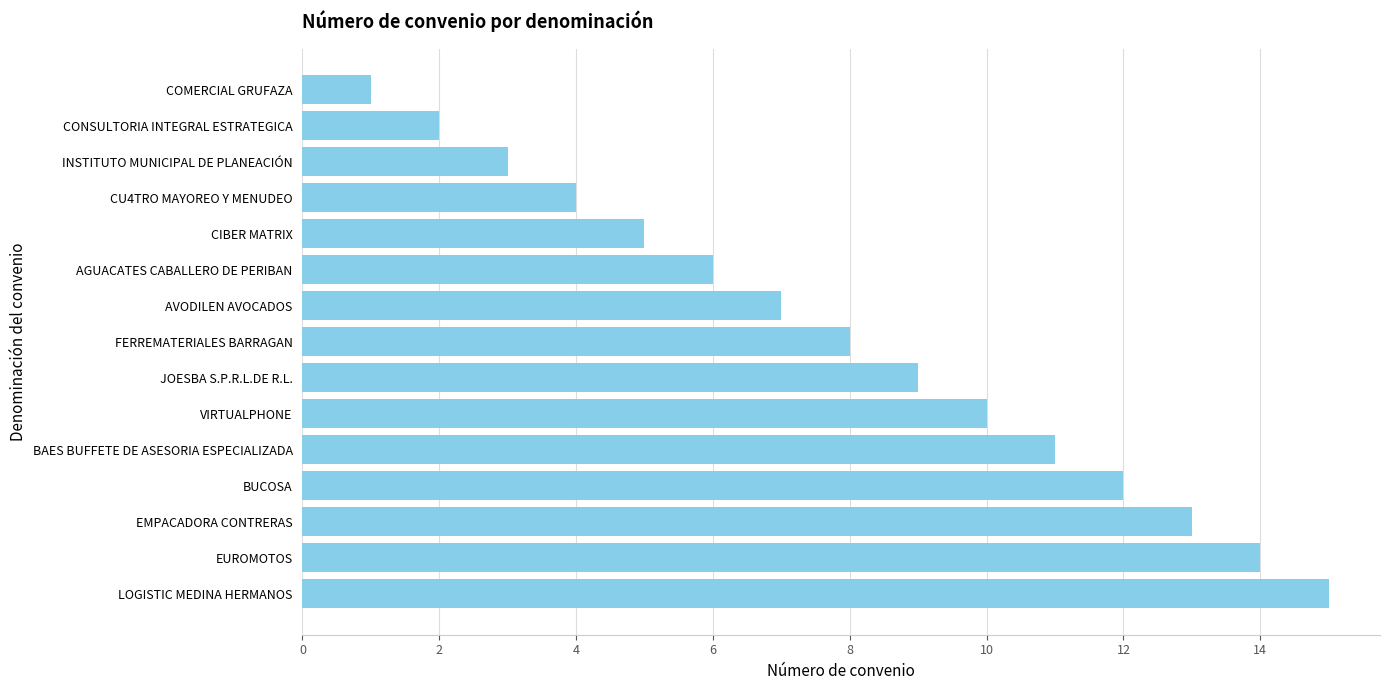

The chart shows a value of 14 at JOESBA S.P.R.L.DE R.L.. True or false?

False